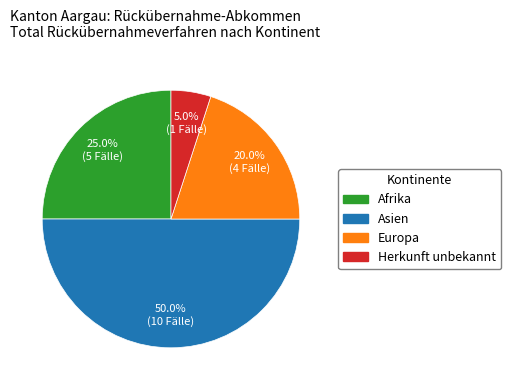

Do Afrika and Herkunft unbekannt together represent more than half of the pie?

No